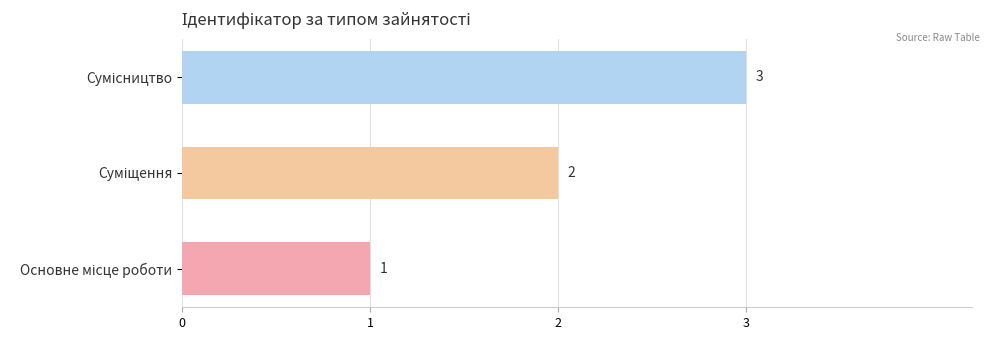

What is the sum of all values?

6